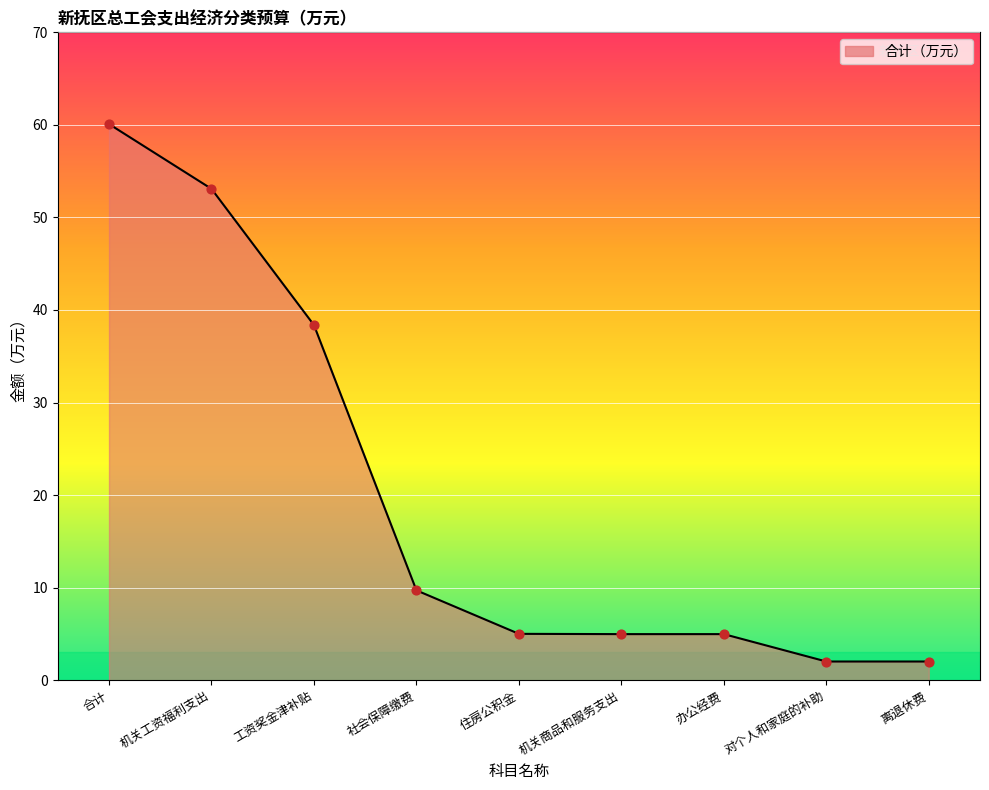

What is the ratio of the value at 工资奖金津补贴 to the value at 办公经费?

7.7